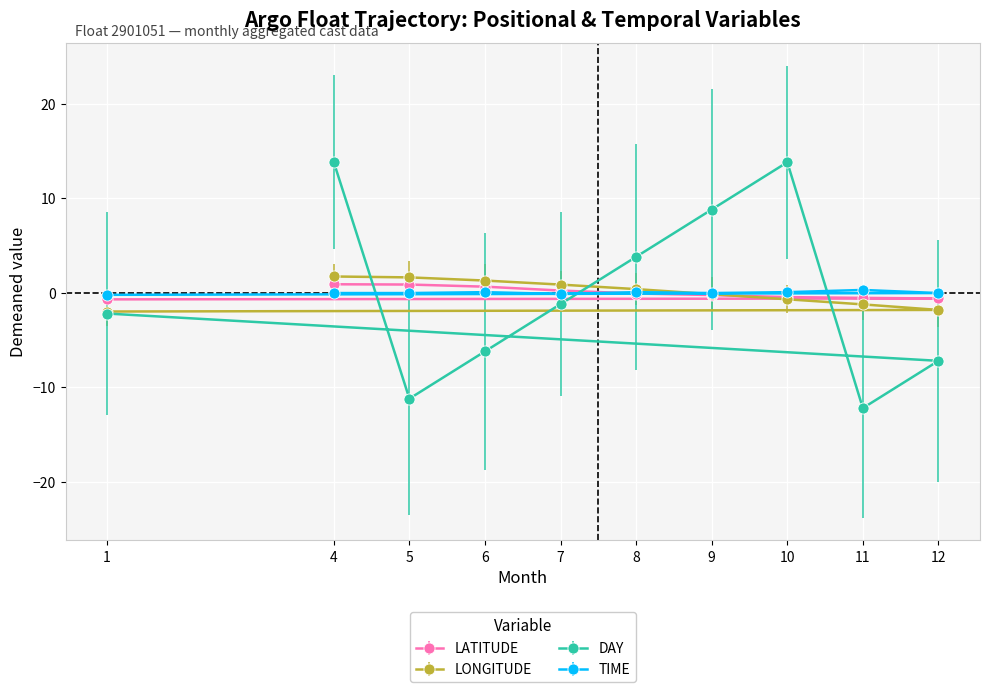

Rank the series at 8 from highest to lowest value.

DAY, LONGITUDE, TIME, LATITUDE